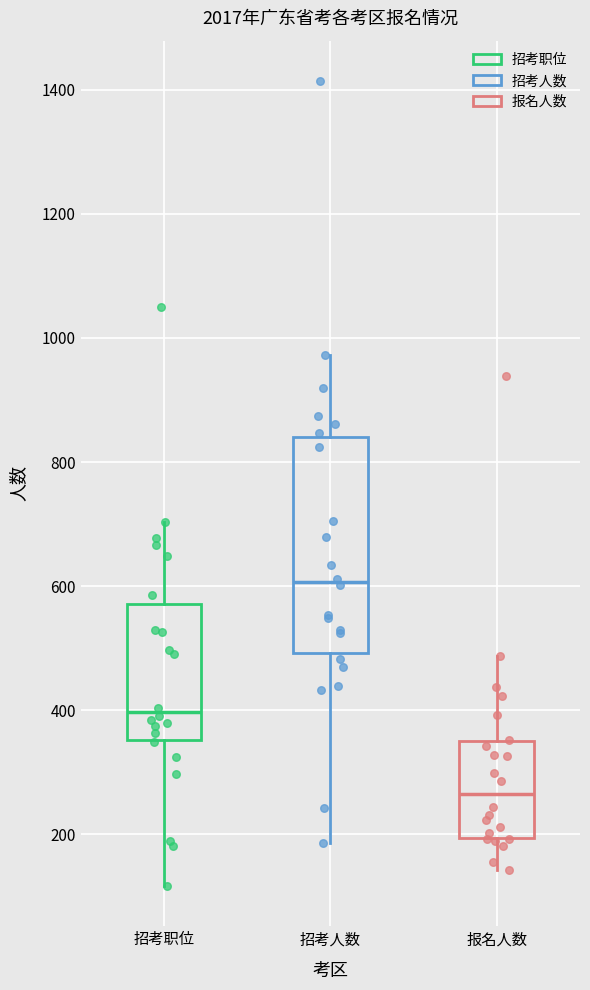

Reading left to right, transcribe this box plot: for each box, give where its median line is, the range the box spans, and where its two whiskers end, as read against the y-axis. The values are not printed on the chart, so give them approximately, as read against the axis.

招考职位: median 400, box 360 to 580, whiskers 120 to 700
招考人数: median 600, box 500 to 840, whiskers 180 to 980
报名人数: median 260, box 200 to 360, whiskers 140 to 480